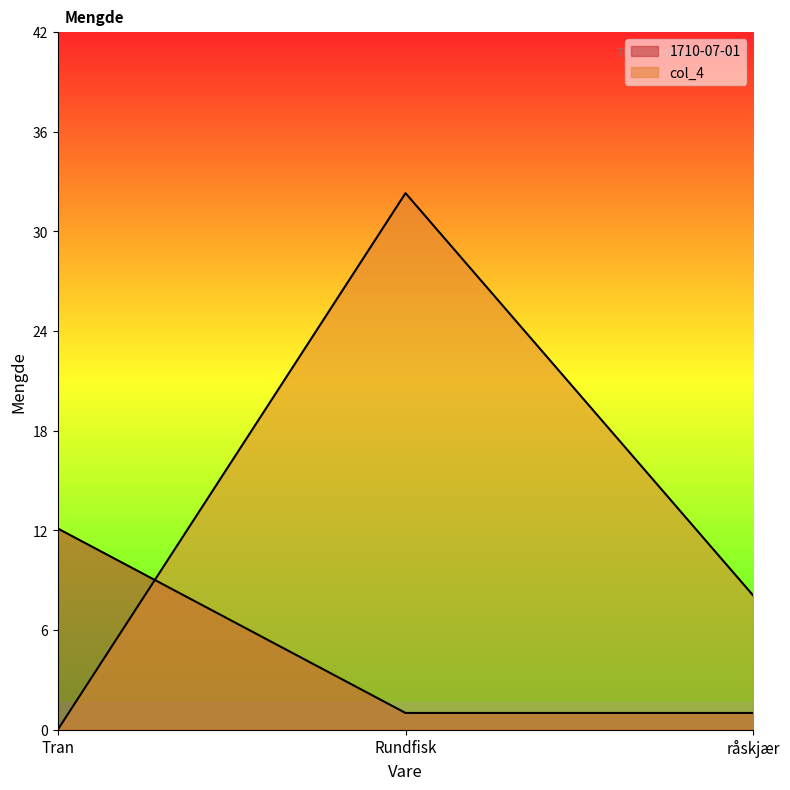

What is the total value across all series at Tran?

12